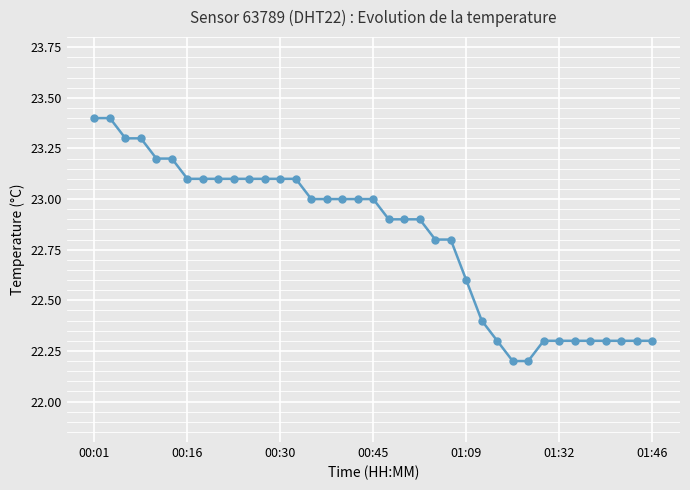

What is the value of the 36th point from the left?

22.3